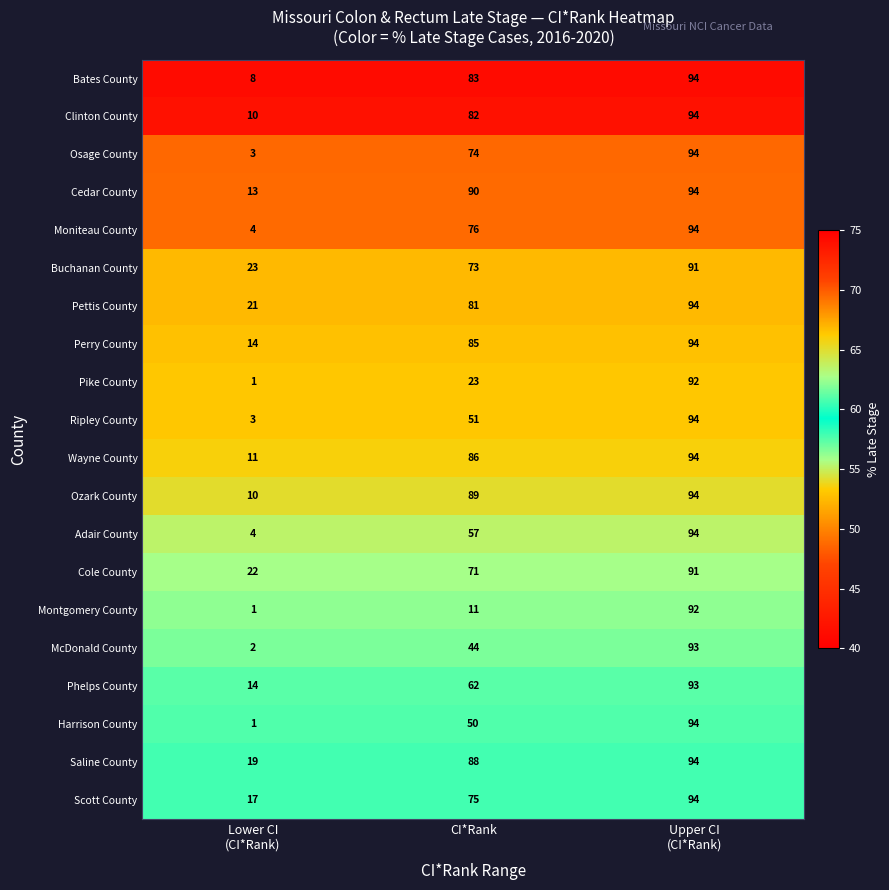

Which label corresponds to the largest value in the chart?

Upper CI
(CI*Rank)